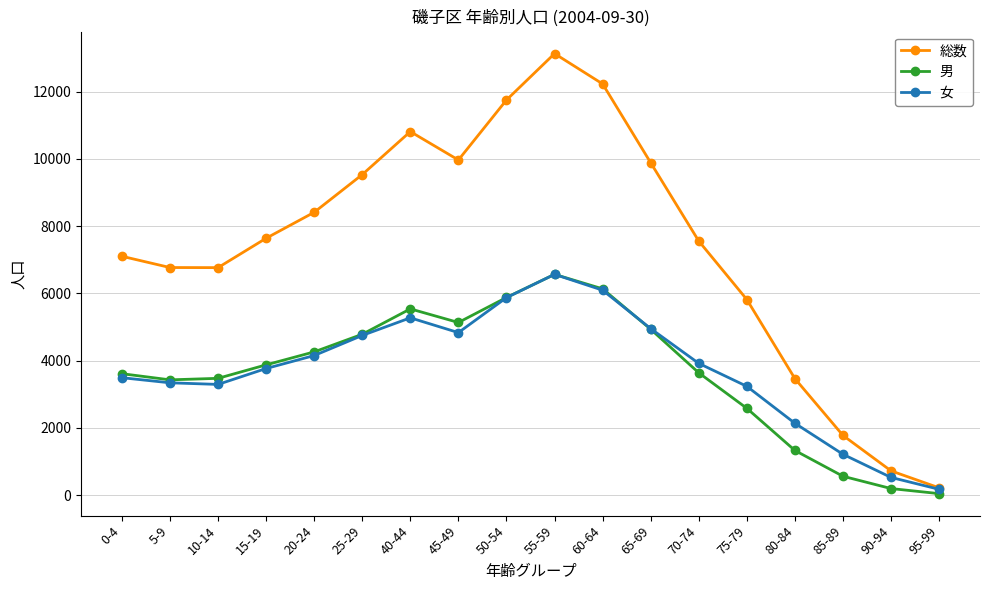

At which label does 総数 reach its minimum?

95-99